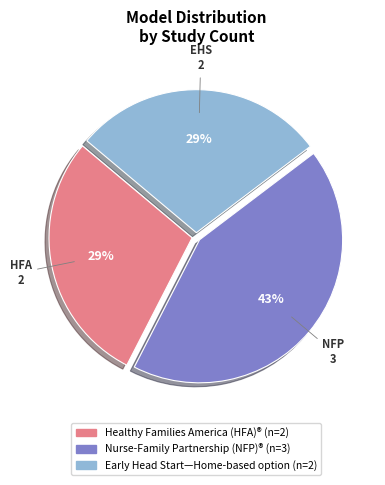

How many slices are in this pie chart?

3